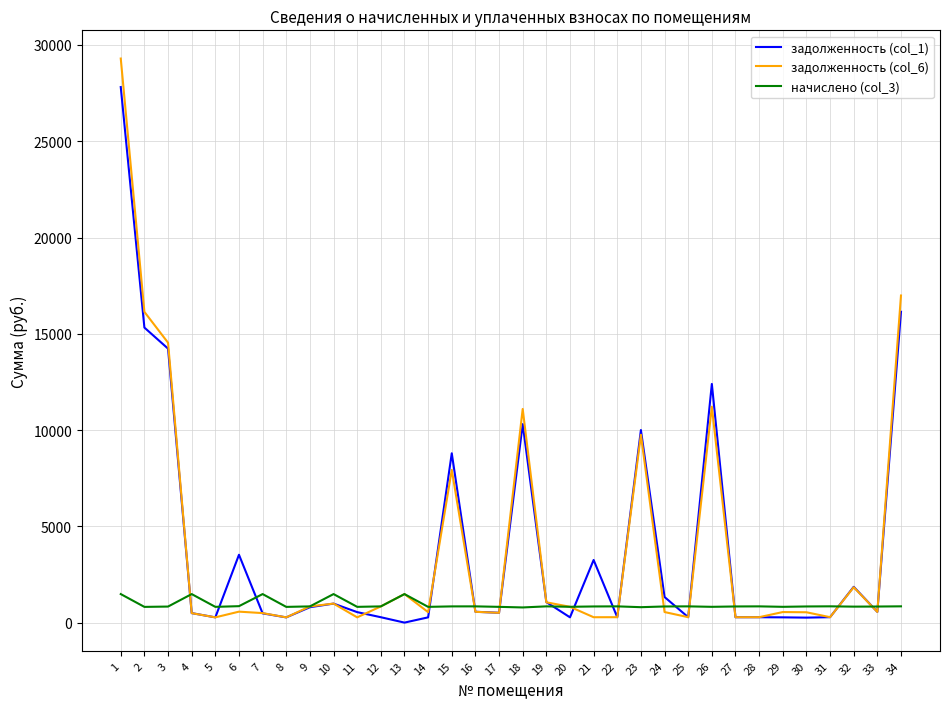

The value of задолженность (col_6) at 15 is 7931.6. True or false?

True